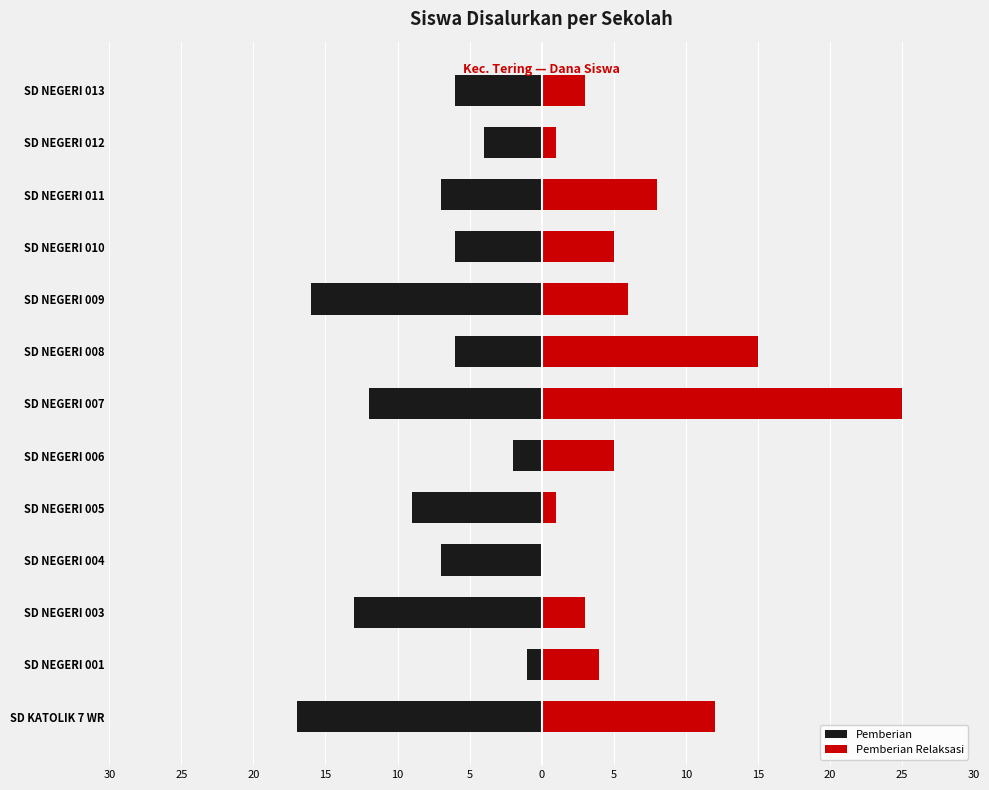

The value of Pemberian at SD NEGERI 005 is -2. True or false?

False